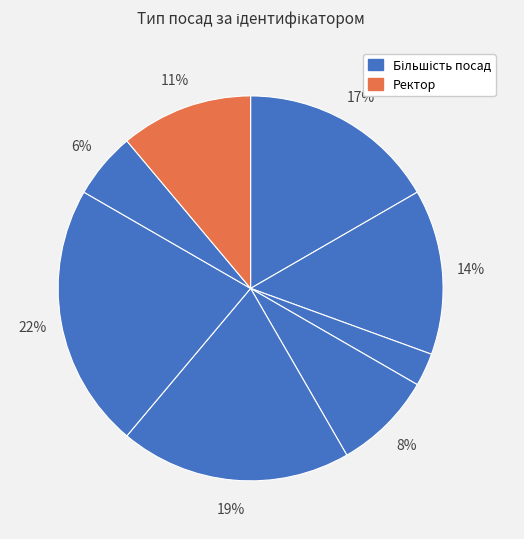

How many segments does this pie chart have?

8